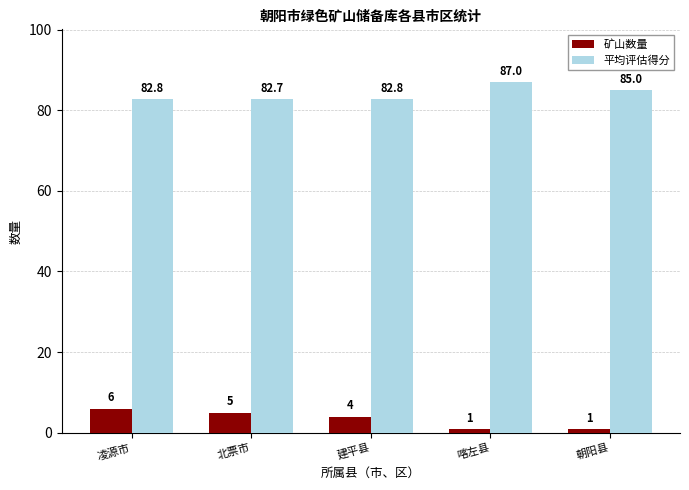

Does the chart contain stacked bars?

No